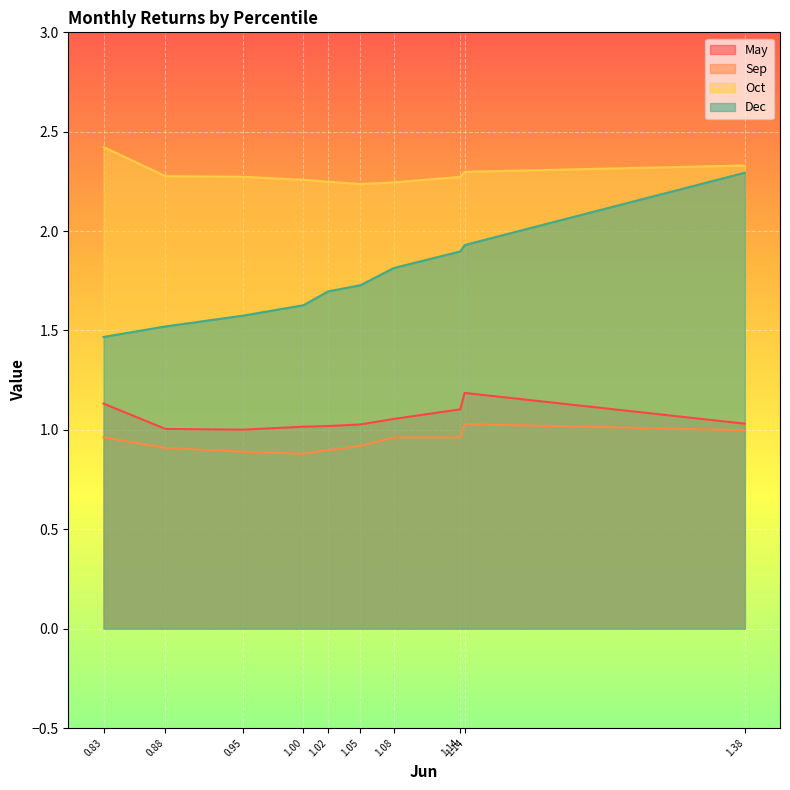

At which category is the sum across all series the highest?

1.38